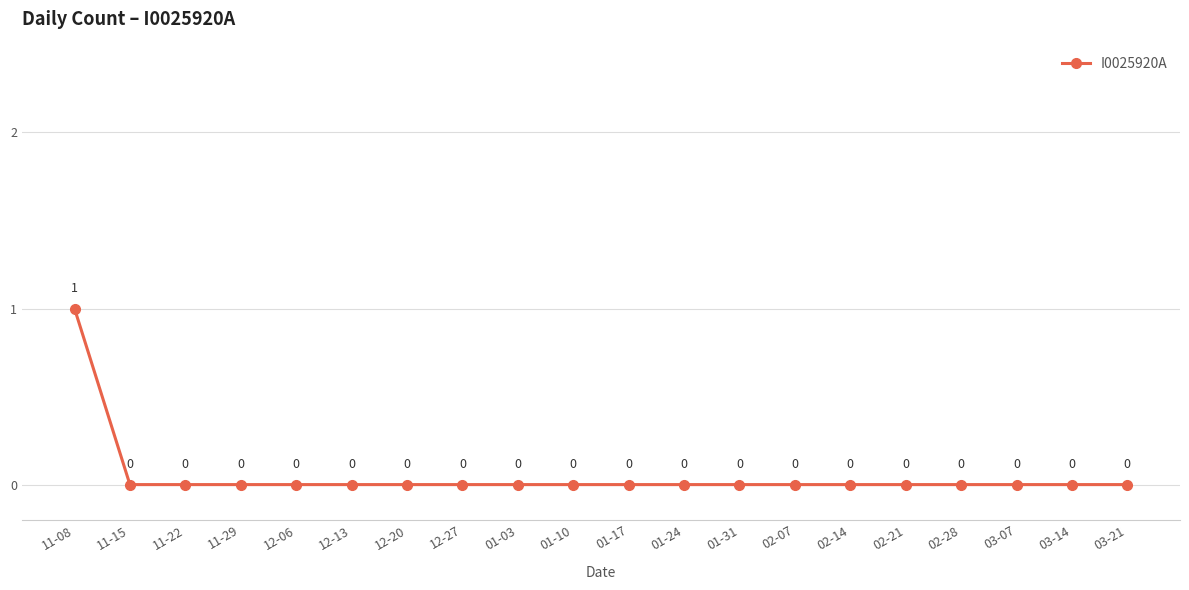

What is the label of the 17th point from the right?

11-29